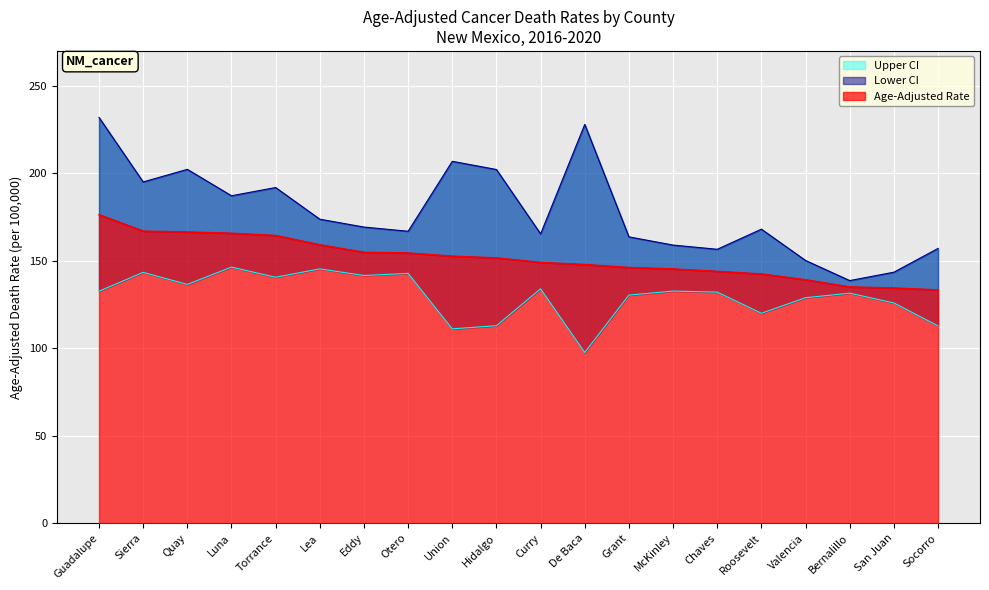

What is the maximum value for Upper CI?

232.0